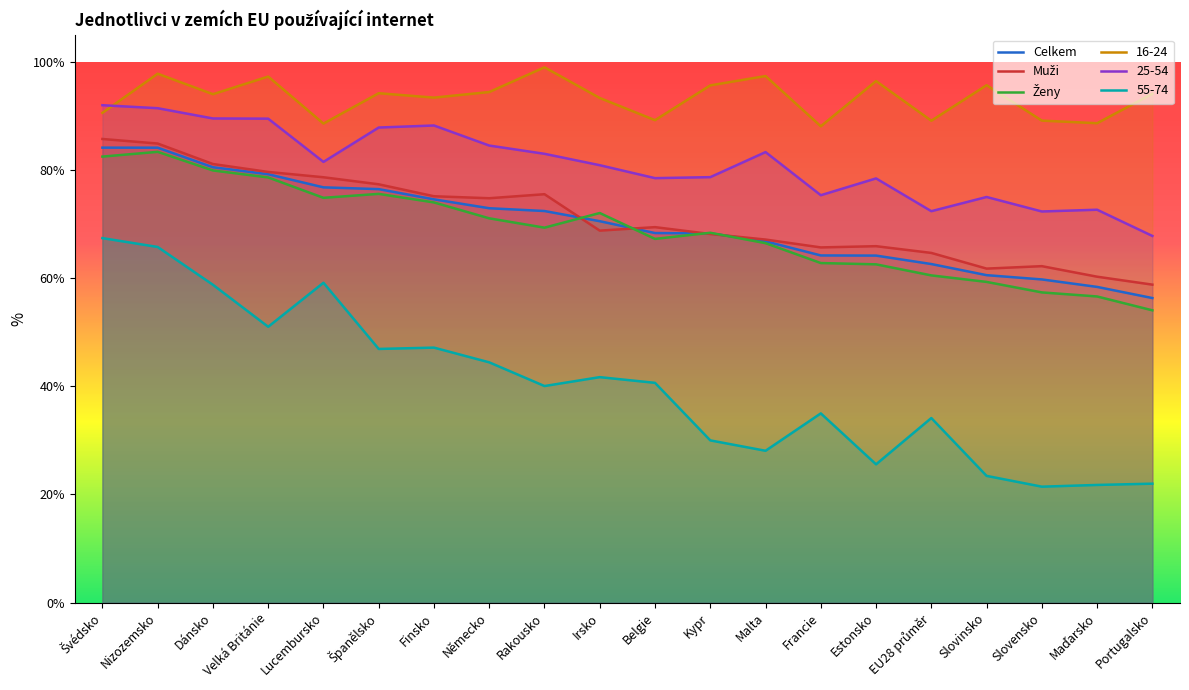

What is the spread (max minus min) of values at Rakousko?

58.9